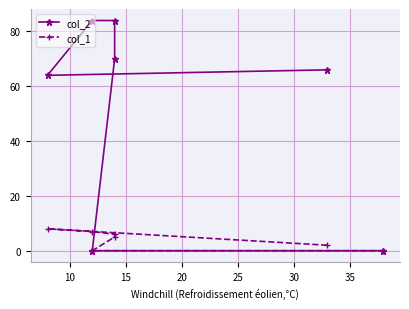

Which series has the largest total across all categories?

col_2